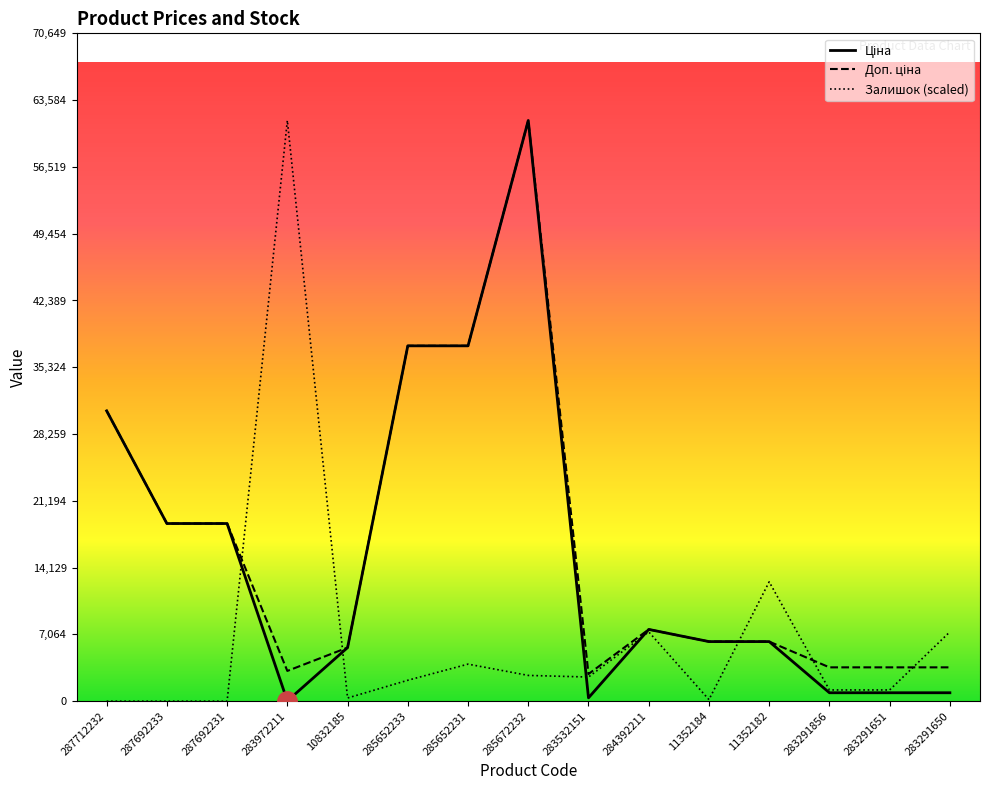

In Доп. ціна, how many points are lower than both neighbors (excluding endpoints)?

2